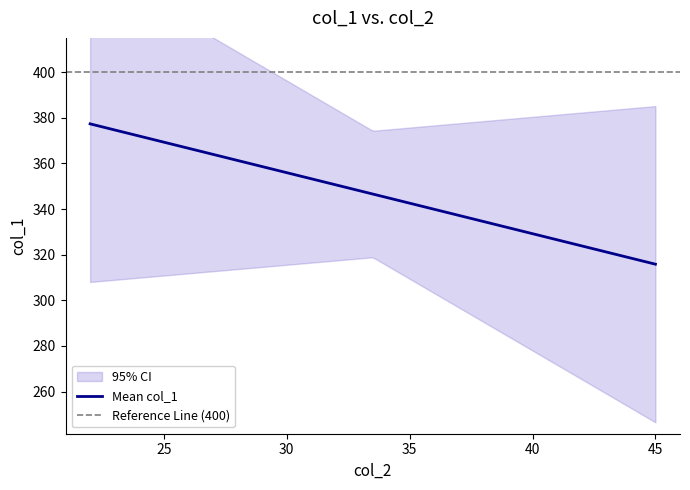

What is the highest value of the Mean col_1 series?

377.3